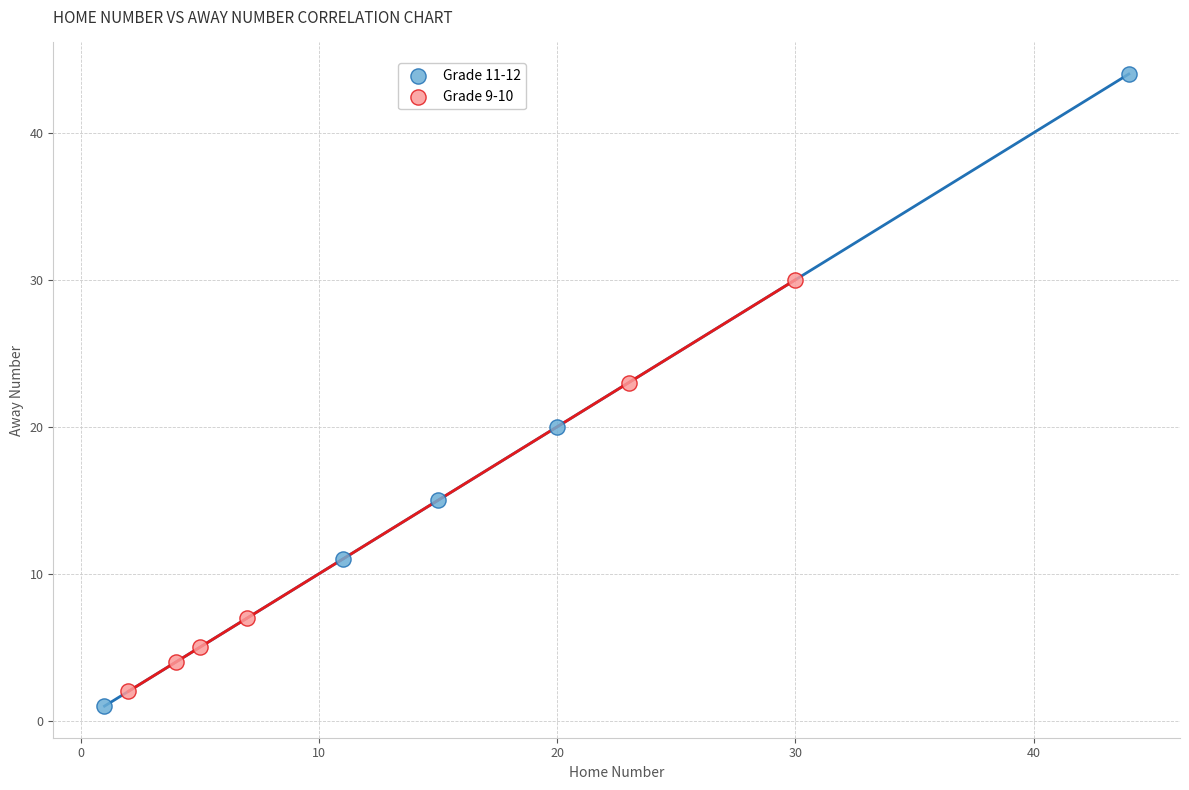

Which series reaches the maximum Y coordinate?

Grade 11-12